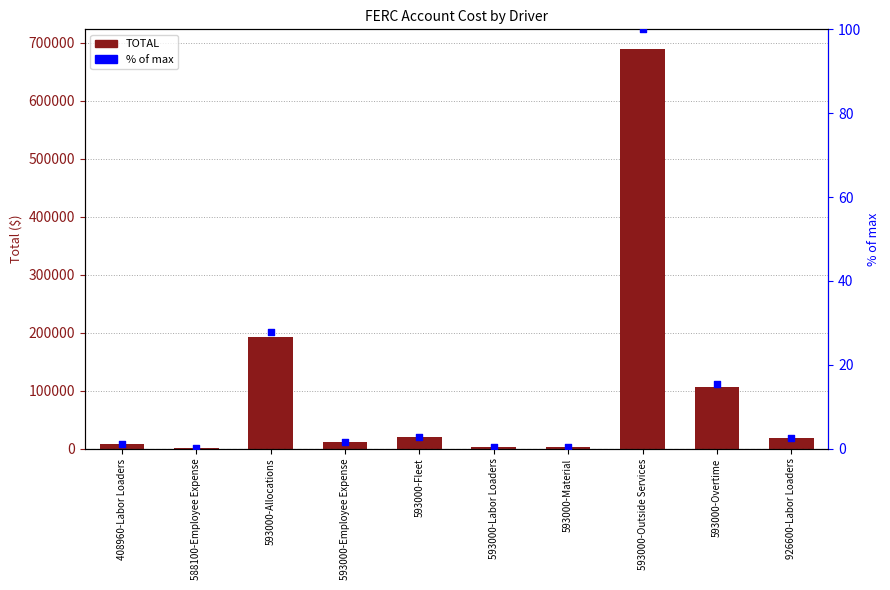

Which series contains the lowest Y value?

% of max